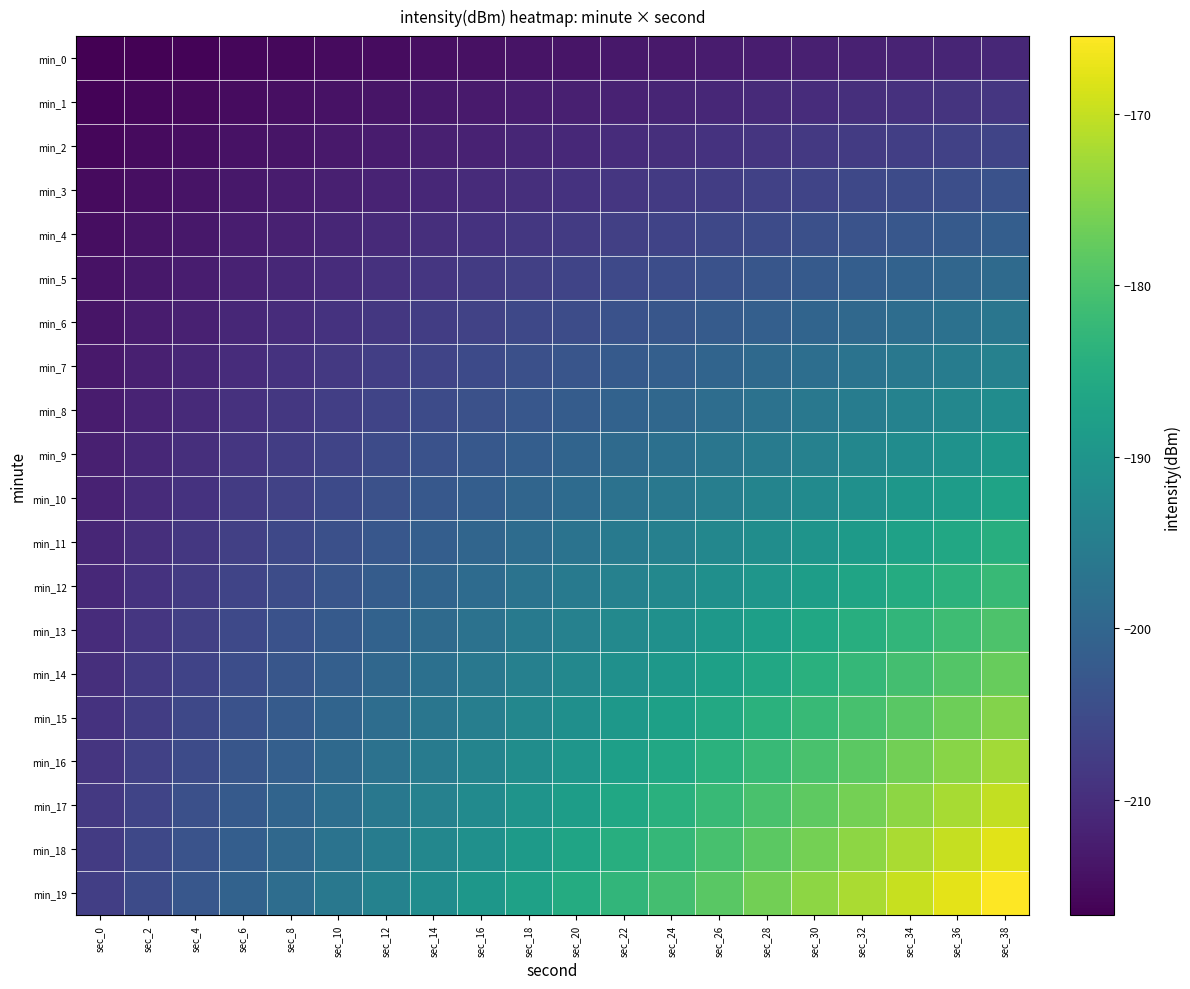

Reading left to right, extract all data points from this chart.

min_0: sec_0=-216.8	sec_2=-216.5	sec_4=-216.2	sec_6=-215.9	sec_8=-215.6	sec_10=-215.3	sec_12=-215.0	sec_14=-214.7	sec_16=-214.4	sec_18=-214.1	sec_20=-213.8	sec_22=-213.5	sec_24=-213.2	sec_26=-212.9	sec_28=-212.6	sec_30=-212.3	sec_32=-212.0	sec_34=-211.7	sec_36=-211.4	sec_38=-211.1
min_1: sec_0=-216.3	sec_2=-215.9	sec_4=-215.5	sec_6=-215.1	sec_8=-214.7	sec_10=-214.3	sec_12=-213.9	sec_14=-213.5	sec_16=-213.1	sec_18=-212.7	sec_20=-212.3	sec_22=-211.9	sec_24=-211.5	sec_26=-211.1	sec_28=-210.7	sec_30=-210.3	sec_32=-209.9	sec_34=-209.5	sec_36=-209.1	sec_38=-208.7
min_2: sec_0=-215.8	sec_2=-215.3	sec_4=-214.8	sec_6=-214.3	sec_8=-213.8	sec_10=-213.3	sec_12=-212.8	sec_14=-212.3	sec_16=-211.8	sec_18=-211.3	sec_20=-210.8	sec_22=-210.3	sec_24=-209.8	sec_26=-209.3	sec_28=-208.8	sec_30=-208.3	sec_32=-207.8	sec_34=-207.3	sec_36=-206.8	sec_38=-206.3
min_3: sec_0=-215.3	sec_2=-214.7	sec_4=-214.1	sec_6=-213.5	sec_8=-212.9	sec_10=-212.3	sec_12=-211.7	sec_14=-211.1	sec_16=-210.5	sec_18=-209.9	sec_20=-209.3	sec_22=-208.7	sec_24=-208.1	sec_26=-207.5	sec_28=-206.9	sec_30=-206.3	sec_32=-205.7	sec_34=-205.1	sec_36=-204.5	sec_38=-203.9
min_4: sec_0=-214.8	sec_2=-214.1	sec_4=-213.4	sec_6=-212.7	sec_8=-212.0	sec_10=-211.3	sec_12=-210.6	sec_14=-209.9	sec_16=-209.2	sec_18=-208.5	sec_20=-207.8	sec_22=-207.1	sec_24=-206.4	sec_26=-205.7	sec_28=-205.0	sec_30=-204.3	sec_32=-203.6	sec_34=-202.9	sec_36=-202.2	sec_38=-201.5
min_5: sec_0=-214.3	sec_2=-213.5	sec_4=-212.7	sec_6=-211.9	sec_8=-211.1	sec_10=-210.3	sec_12=-209.5	sec_14=-208.7	sec_16=-207.9	sec_18=-207.1	sec_20=-206.3	sec_22=-205.5	sec_24=-204.7	sec_26=-203.9	sec_28=-203.1	sec_30=-202.3	sec_32=-201.5	sec_34=-200.7	sec_36=-199.9	sec_38=-199.1
min_6: sec_0=-213.8	sec_2=-212.9	sec_4=-212.0	sec_6=-211.1	sec_8=-210.2	sec_10=-209.3	sec_12=-208.4	sec_14=-207.5	sec_16=-206.6	sec_18=-205.7	sec_20=-204.8	sec_22=-203.9	sec_24=-203.0	sec_26=-202.1	sec_28=-201.2	sec_30=-200.3	sec_32=-199.4	sec_34=-198.5	sec_36=-197.6	sec_38=-196.7
min_7: sec_0=-213.3	sec_2=-212.3	sec_4=-211.3	sec_6=-210.3	sec_8=-209.3	sec_10=-208.3	sec_12=-207.3	sec_14=-206.3	sec_16=-205.3	sec_18=-204.3	sec_20=-203.3	sec_22=-202.3	sec_24=-201.3	sec_26=-200.3	sec_28=-199.3	sec_30=-198.3	sec_32=-197.3	sec_34=-196.3	sec_36=-195.3	sec_38=-194.3
min_8: sec_0=-212.8	sec_2=-211.7	sec_4=-210.6	sec_6=-209.5	sec_8=-208.4	sec_10=-207.3	sec_12=-206.2	sec_14=-205.1	sec_16=-204.0	sec_18=-202.9	sec_20=-201.8	sec_22=-200.7	sec_24=-199.6	sec_26=-198.5	sec_28=-197.4	sec_30=-196.3	sec_32=-195.2	sec_34=-194.1	sec_36=-193.0	sec_38=-191.9
min_9: sec_0=-212.3	sec_2=-211.1	sec_4=-209.9	sec_6=-208.7	sec_8=-207.5	sec_10=-206.3	sec_12=-205.1	sec_14=-203.9	sec_16=-202.7	sec_18=-201.5	sec_20=-200.3	sec_22=-199.1	sec_24=-197.9	sec_26=-196.7	sec_28=-195.5	sec_30=-194.3	sec_32=-193.1	sec_34=-191.9	sec_36=-190.7	sec_38=-189.5
min_10: sec_0=-211.8	sec_2=-210.5	sec_4=-209.2	sec_6=-207.9	sec_8=-206.6	sec_10=-205.3	sec_12=-204.0	sec_14=-202.7	sec_16=-201.4	sec_18=-200.1	sec_20=-198.8	sec_22=-197.5	sec_24=-196.2	sec_26=-194.9	sec_28=-193.6	sec_30=-192.3	sec_32=-191.0	sec_34=-189.7	sec_36=-188.4	sec_38=-187.1
min_11: sec_0=-211.3	sec_2=-209.9	sec_4=-208.5	sec_6=-207.1	sec_8=-205.7	sec_10=-204.3	sec_12=-202.9	sec_14=-201.5	sec_16=-200.1	sec_18=-198.7	sec_20=-197.3	sec_22=-195.9	sec_24=-194.5	sec_26=-193.1	sec_28=-191.7	sec_30=-190.3	sec_32=-188.9	sec_34=-187.5	sec_36=-186.1	sec_38=-184.7
min_12: sec_0=-210.8	sec_2=-209.3	sec_4=-207.8	sec_6=-206.3	sec_8=-204.8	sec_10=-203.3	sec_12=-201.8	sec_14=-200.3	sec_16=-198.8	sec_18=-197.3	sec_20=-195.8	sec_22=-194.3	sec_24=-192.8	sec_26=-191.3	sec_28=-189.8	sec_30=-188.3	sec_32=-186.8	sec_34=-185.3	sec_36=-183.8	sec_38=-182.3
min_13: sec_0=-210.3	sec_2=-208.7	sec_4=-207.1	sec_6=-205.5	sec_8=-203.9	sec_10=-202.3	sec_12=-200.7	sec_14=-199.1	sec_16=-197.5	sec_18=-195.9	sec_20=-194.3	sec_22=-192.7	sec_24=-191.1	sec_26=-189.5	sec_28=-187.9	sec_30=-186.3	sec_32=-184.7	sec_34=-183.1	sec_36=-181.5	sec_38=-179.9
min_14: sec_0=-209.8	sec_2=-208.1	sec_4=-206.4	sec_6=-204.7	sec_8=-203.0	sec_10=-201.3	sec_12=-199.6	sec_14=-197.9	sec_16=-196.2	sec_18=-194.5	sec_20=-192.8	sec_22=-191.1	sec_24=-189.4	sec_26=-187.7	sec_28=-186.0	sec_30=-184.3	sec_32=-182.6	sec_34=-180.9	sec_36=-179.2	sec_38=-177.5
min_15: sec_0=-209.3	sec_2=-207.5	sec_4=-205.7	sec_6=-203.9	sec_8=-202.1	sec_10=-200.3	sec_12=-198.5	sec_14=-196.7	sec_16=-194.9	sec_18=-193.1	sec_20=-191.3	sec_22=-189.5	sec_24=-187.7	sec_26=-185.9	sec_28=-184.1	sec_30=-182.3	sec_32=-180.5	sec_34=-178.7	sec_36=-176.9	sec_38=-175.1
min_16: sec_0=-208.8	sec_2=-206.9	sec_4=-205.0	sec_6=-203.1	sec_8=-201.2	sec_10=-199.3	sec_12=-197.4	sec_14=-195.5	sec_16=-193.6	sec_18=-191.7	sec_20=-189.8	sec_22=-187.9	sec_24=-186.0	sec_26=-184.1	sec_28=-182.2	sec_30=-180.3	sec_32=-178.4	sec_34=-176.5	sec_36=-174.6	sec_38=-172.7
min_17: sec_0=-208.3	sec_2=-206.3	sec_4=-204.3	sec_6=-202.3	sec_8=-200.3	sec_10=-198.3	sec_12=-196.3	sec_14=-194.3	sec_16=-192.3	sec_18=-190.3	sec_20=-188.3	sec_22=-186.3	sec_24=-184.3	sec_26=-182.3	sec_28=-180.3	sec_30=-178.3	sec_32=-176.3	sec_34=-174.3	sec_36=-172.3	sec_38=-170.3
min_18: sec_0=-207.8	sec_2=-205.7	sec_4=-203.6	sec_6=-201.5	sec_8=-199.4	sec_10=-197.3	sec_12=-195.2	sec_14=-193.1	sec_16=-191.0	sec_18=-188.9	sec_20=-186.8	sec_22=-184.7	sec_24=-182.6	sec_26=-180.5	sec_28=-178.4	sec_30=-176.3	sec_32=-174.2	sec_34=-172.1	sec_36=-170.0	sec_38=-167.9
min_19: sec_0=-207.3	sec_2=-205.1	sec_4=-202.9	sec_6=-200.7	sec_8=-198.5	sec_10=-196.3	sec_12=-194.1	sec_14=-191.9	sec_16=-189.7	sec_18=-187.5	sec_20=-185.3	sec_22=-183.1	sec_24=-180.9	sec_26=-178.7	sec_28=-176.5	sec_30=-174.3	sec_32=-172.1	sec_34=-169.9	sec_36=-167.7	sec_38=-165.5